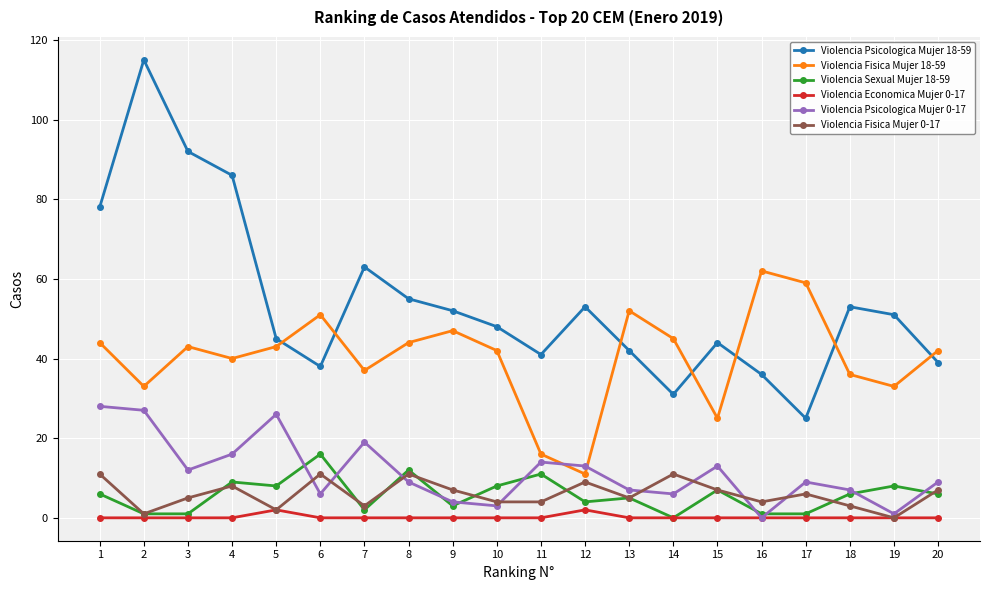

What are all the series names shown in the legend?

Violencia Psicologica Mujer 18-59, Violencia Fisica Mujer 18-59, Violencia Sexual Mujer 18-59, Violencia Economica Mujer 0-17, Violencia Psicologica Mujer 0-17, Violencia Fisica Mujer 0-17